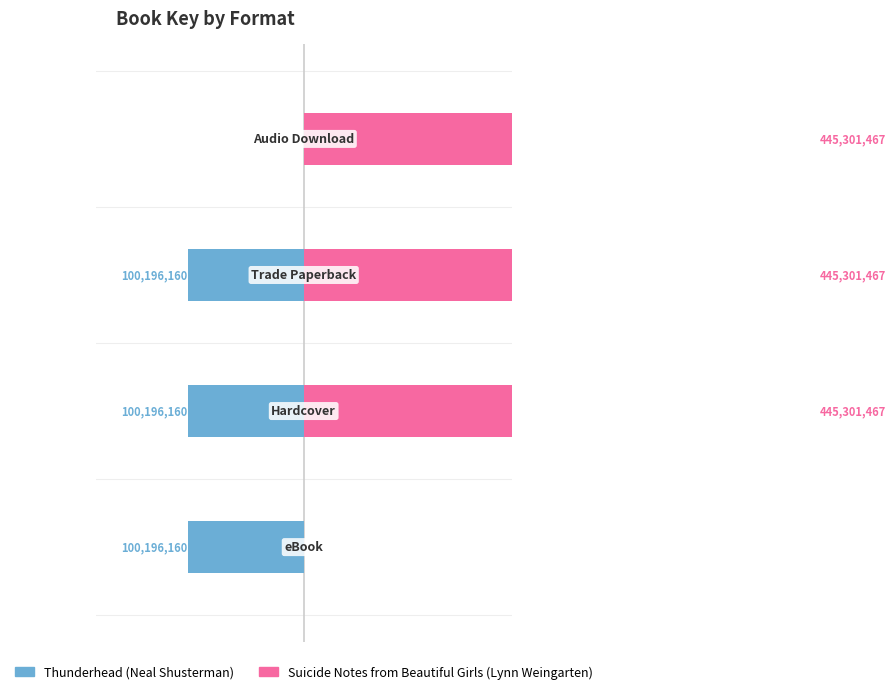

Is the value of Thunderhead (Neal Shusterman) at 3 greater than the value of Suicide Notes from Beautiful Girls (Lynn Weingarten) at 1?

No